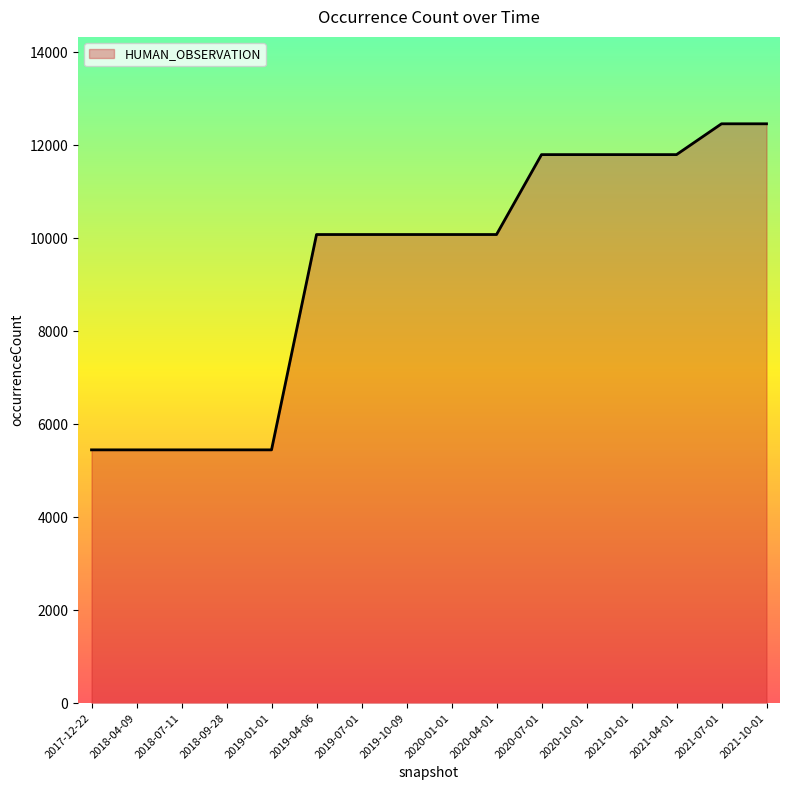

What is the minimum value shown in the chart?

5449